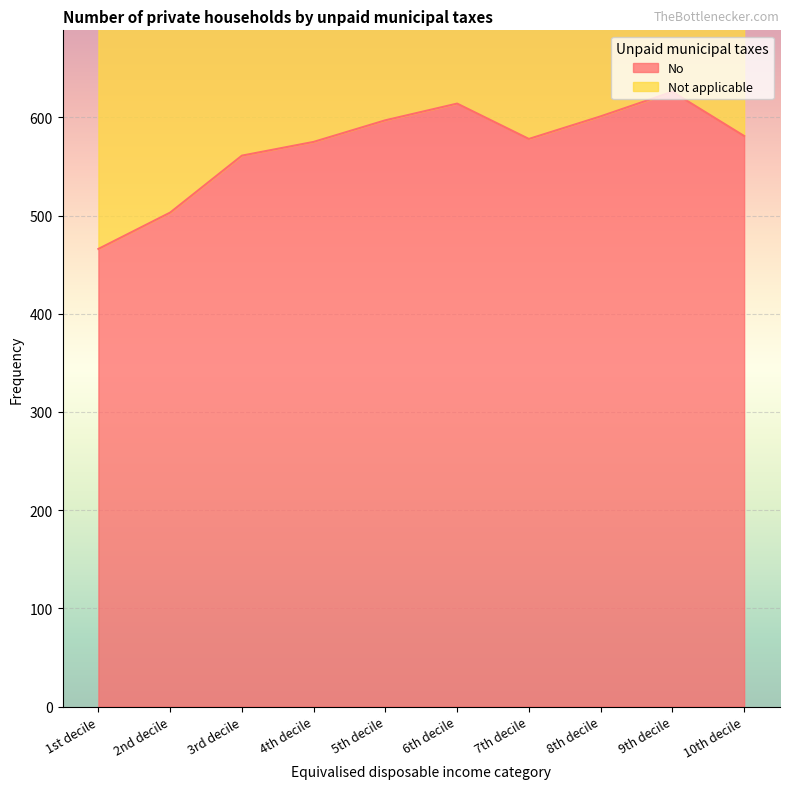

Between 3rd decile and 8th decile, which is larger?

8th decile